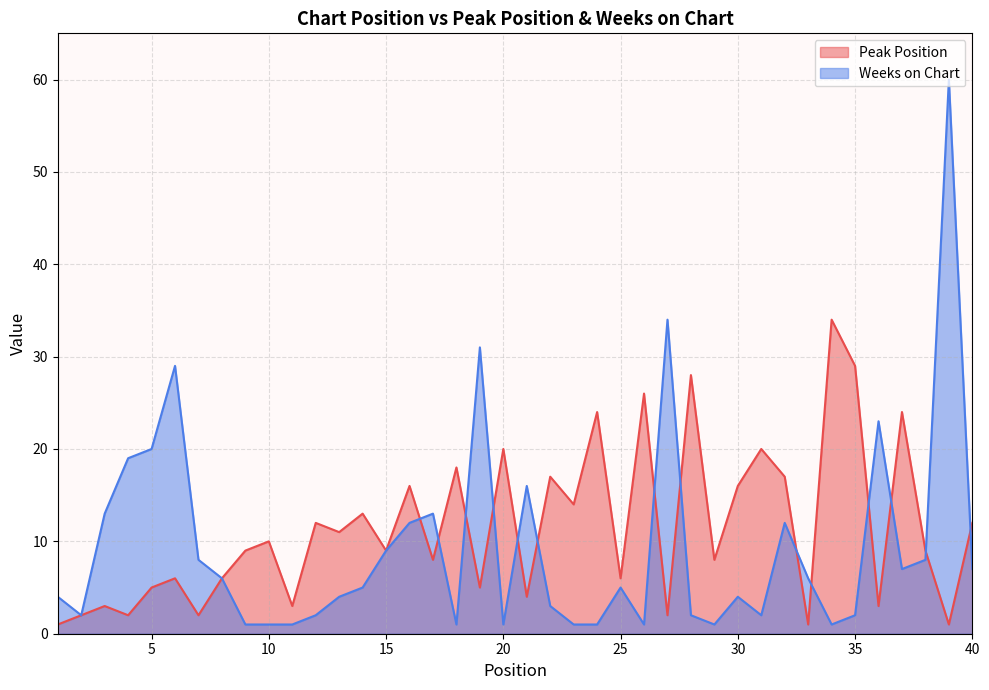

List the series in order of their overall mean, highest first.

Peak Position, Weeks on Chart